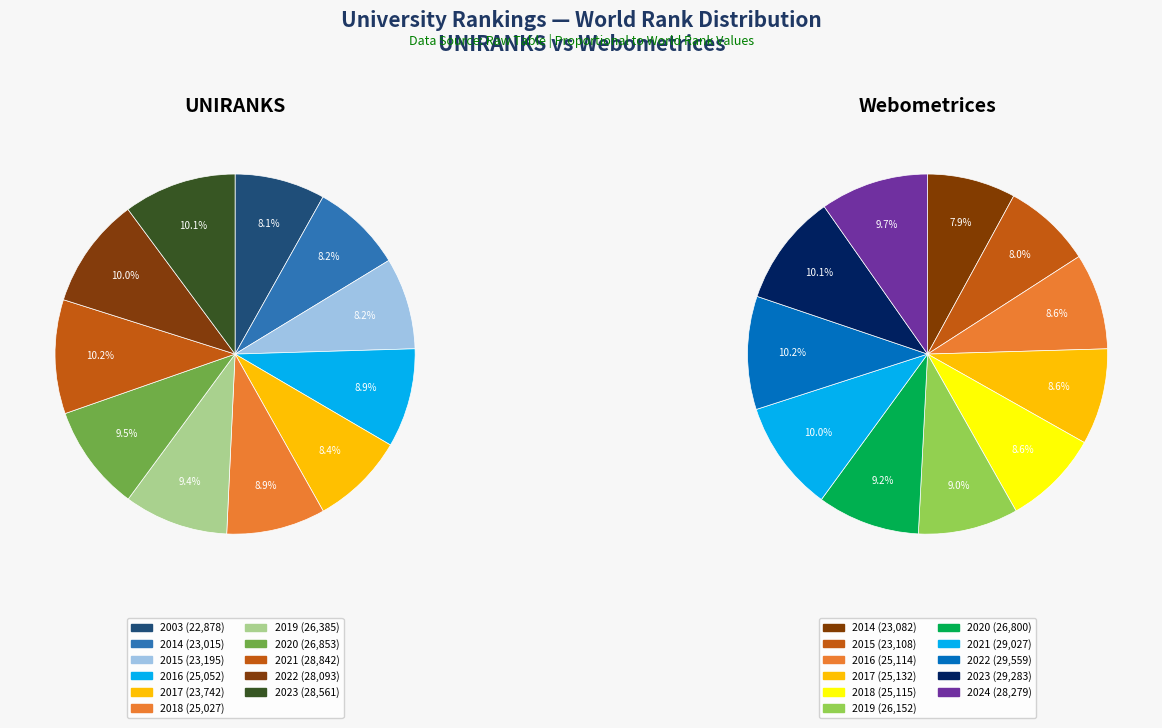

Is there any slice that represents more than half of the pie?

No